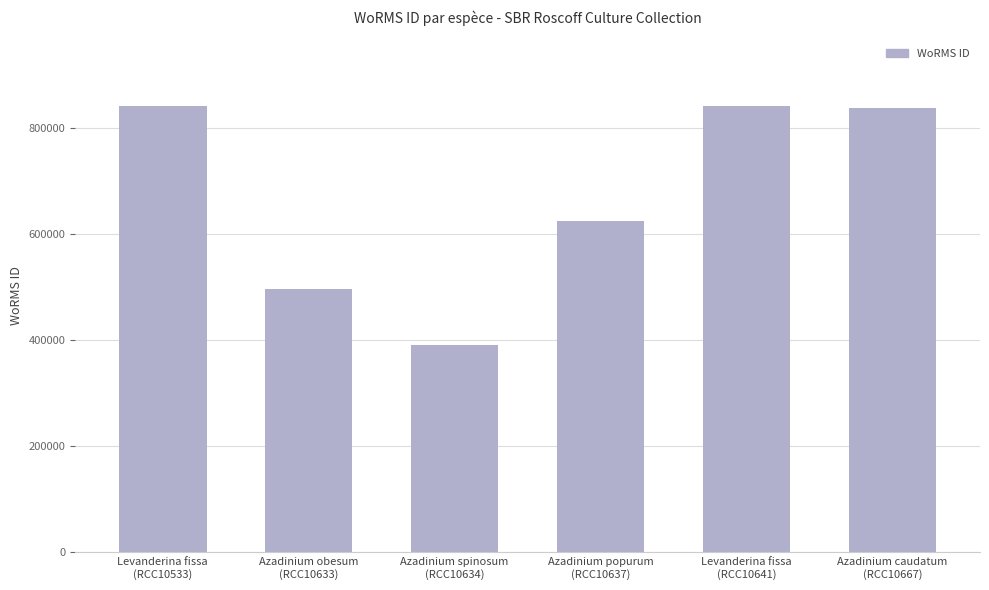

At which label is the value closest to 616099?

Azadinium popurum
(RCC10637)